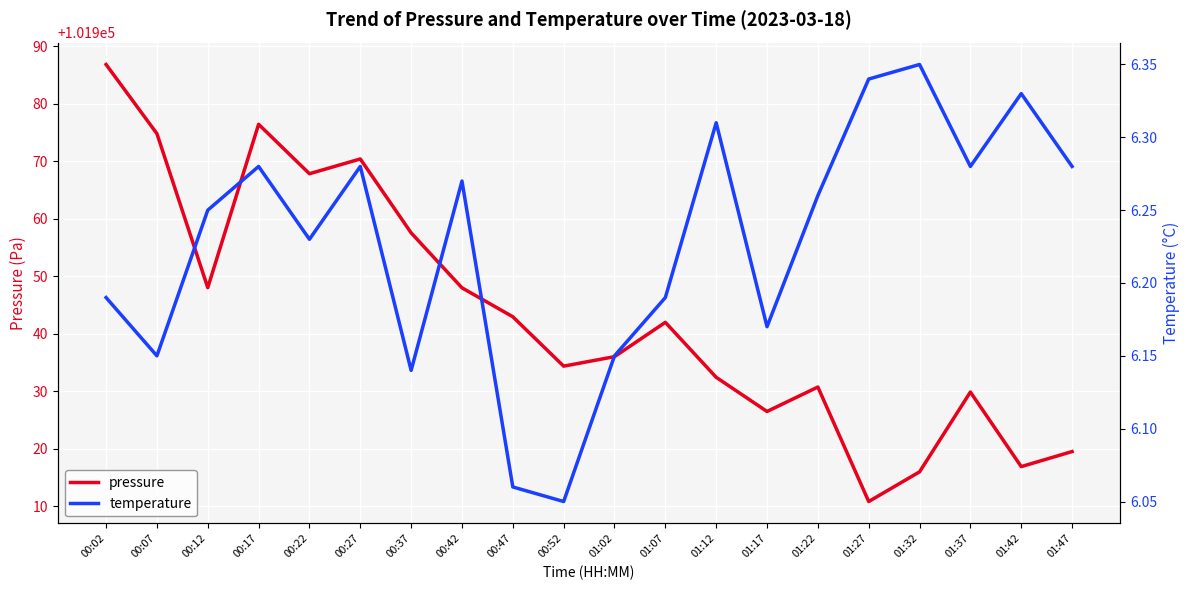

Is this an area chart (filled region under the line)?

No